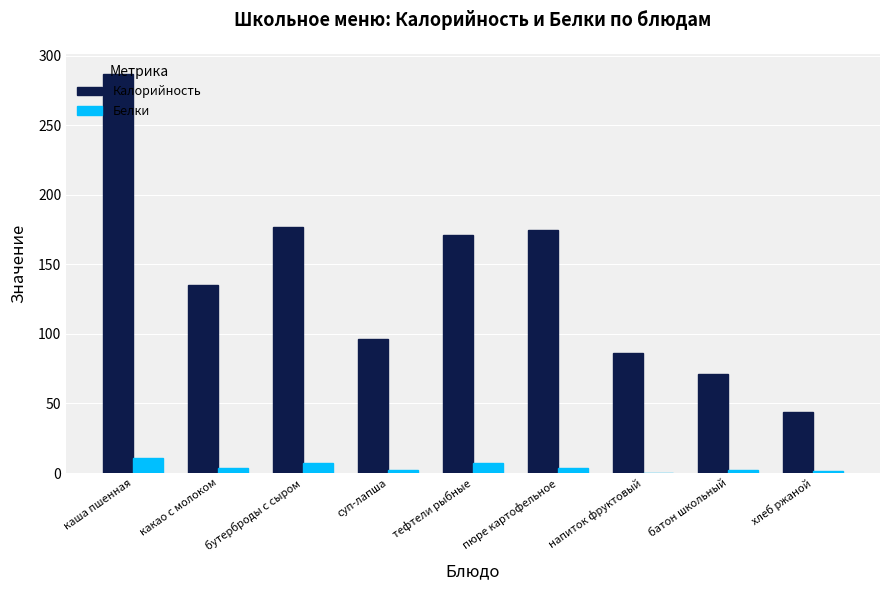

How many series are shown in this chart?

2